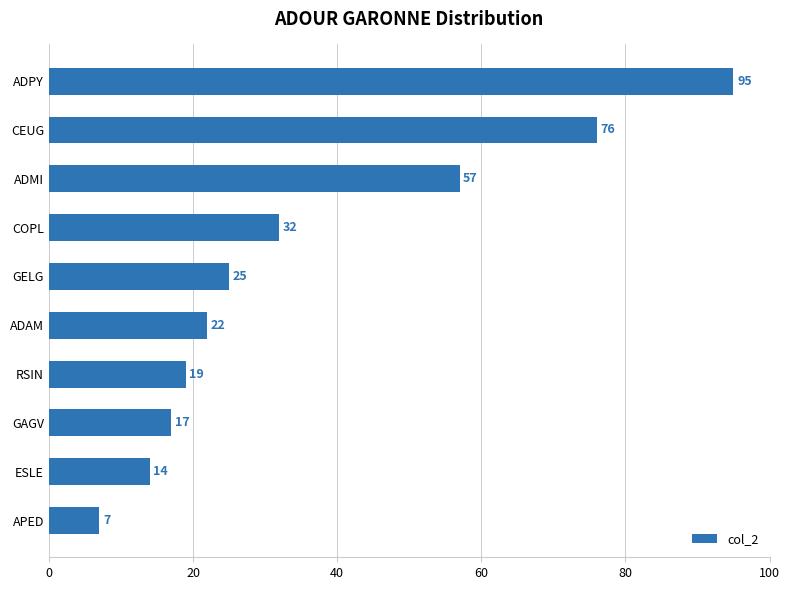

What is the maximum value shown in the chart?

95